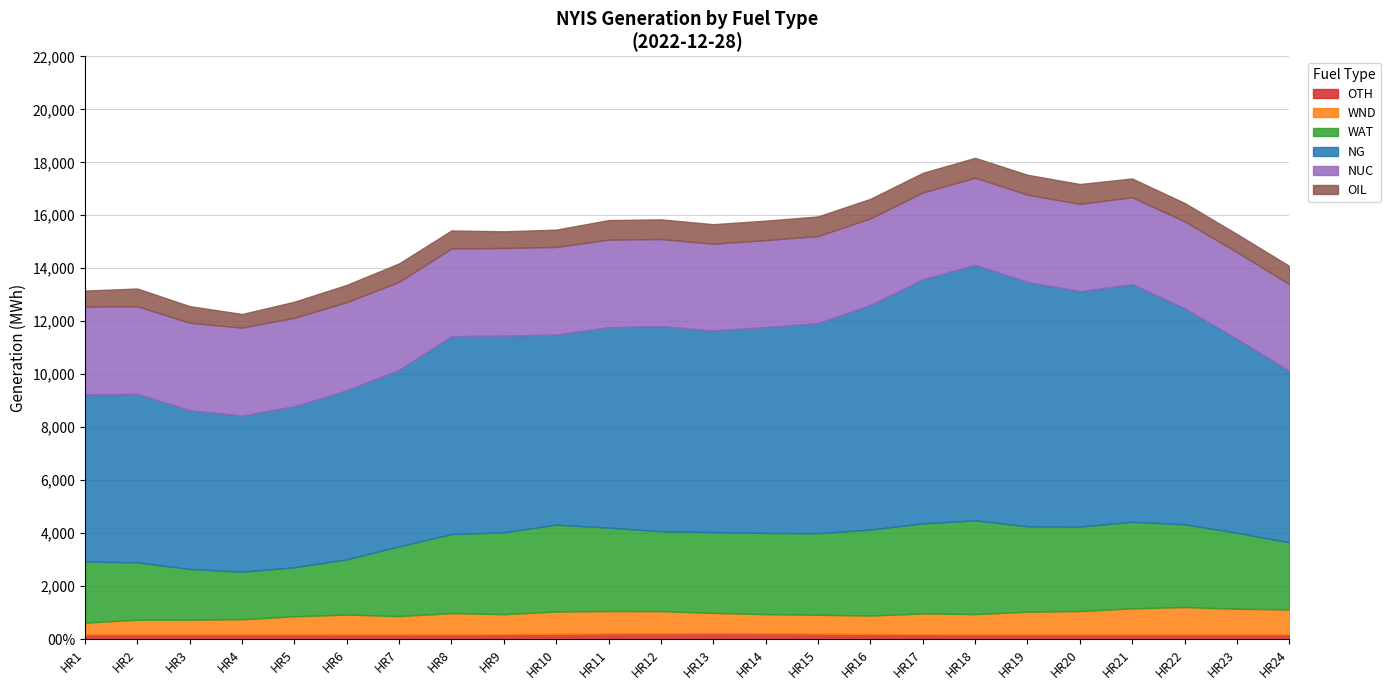

What is the total value across all series at HR8?

15427